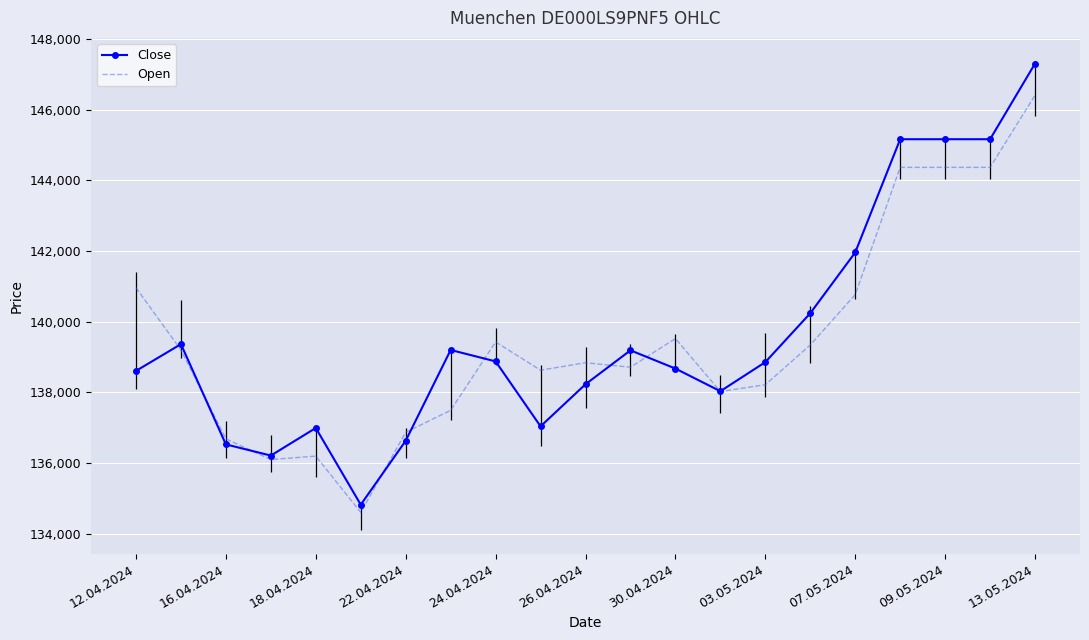

What is the smallest value displayed?

134606